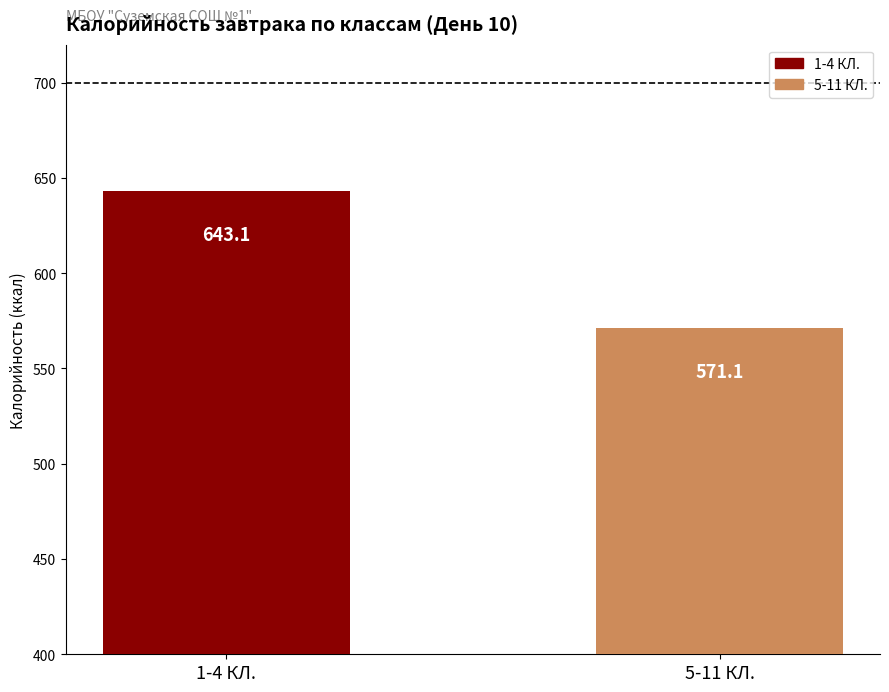

List the labels in order of value, largest first.

1-4 КЛ., 5-11 КЛ.